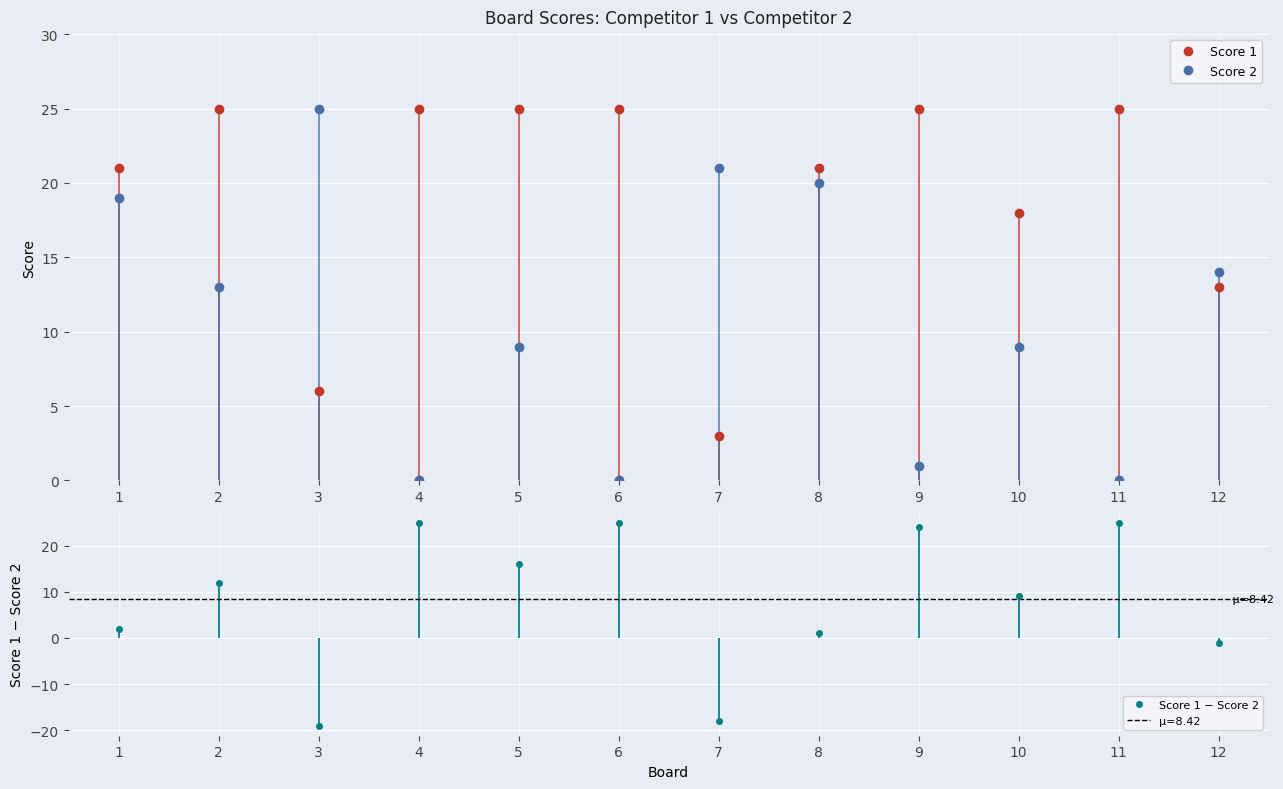

Which has a higher value, 7 or 9?

9